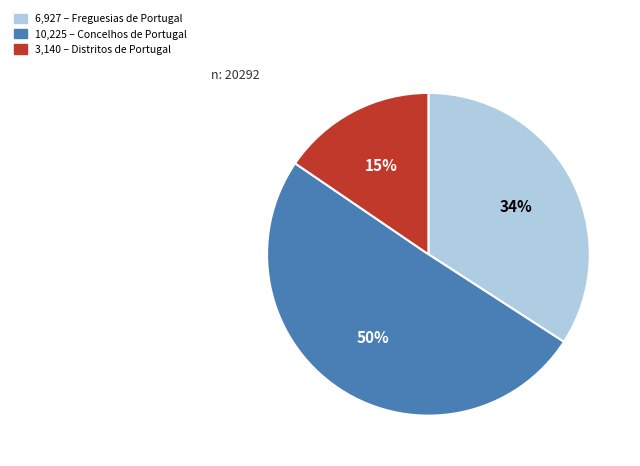

To the nearest percent, what is the difference between the largest and smallest slice percentages?

35%